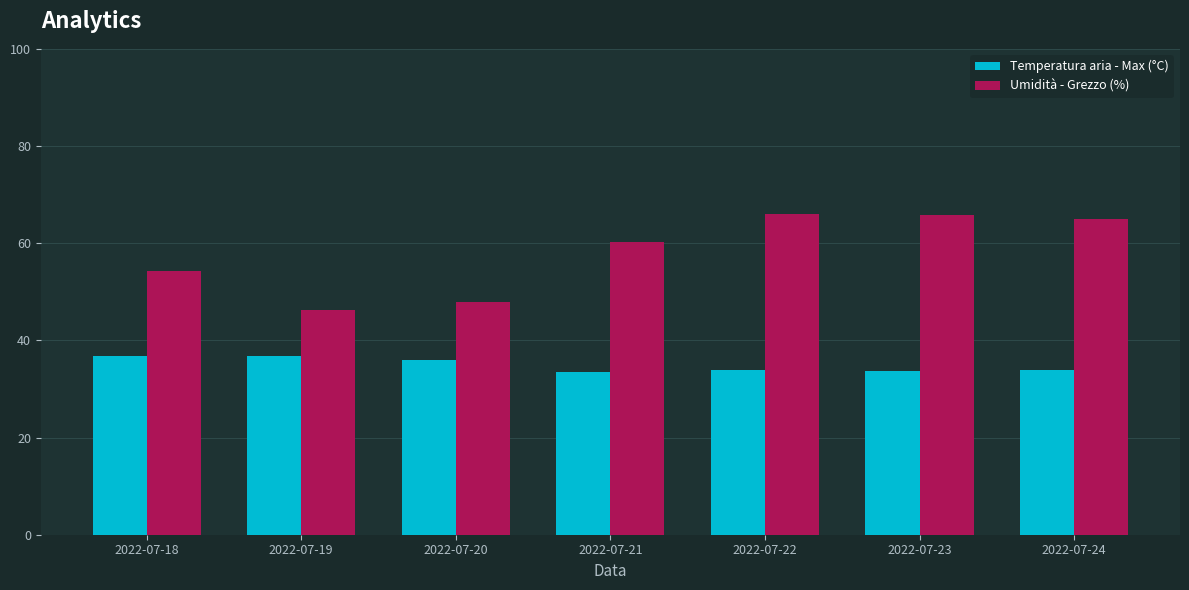

Rank the series at 2022-07-19 from lowest to highest value.

Temperatura aria - Max (°C), Umidità - Grezzo (%)